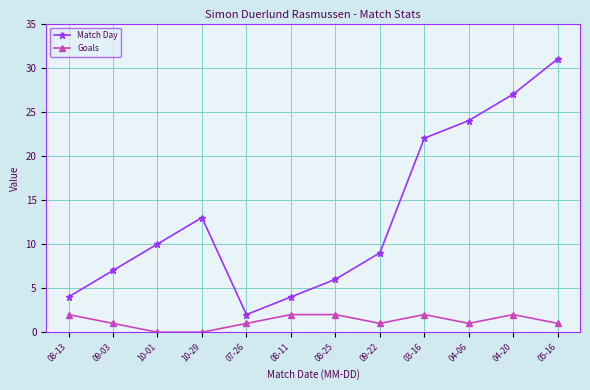

At which label does Match Day reach its peak?

05-16